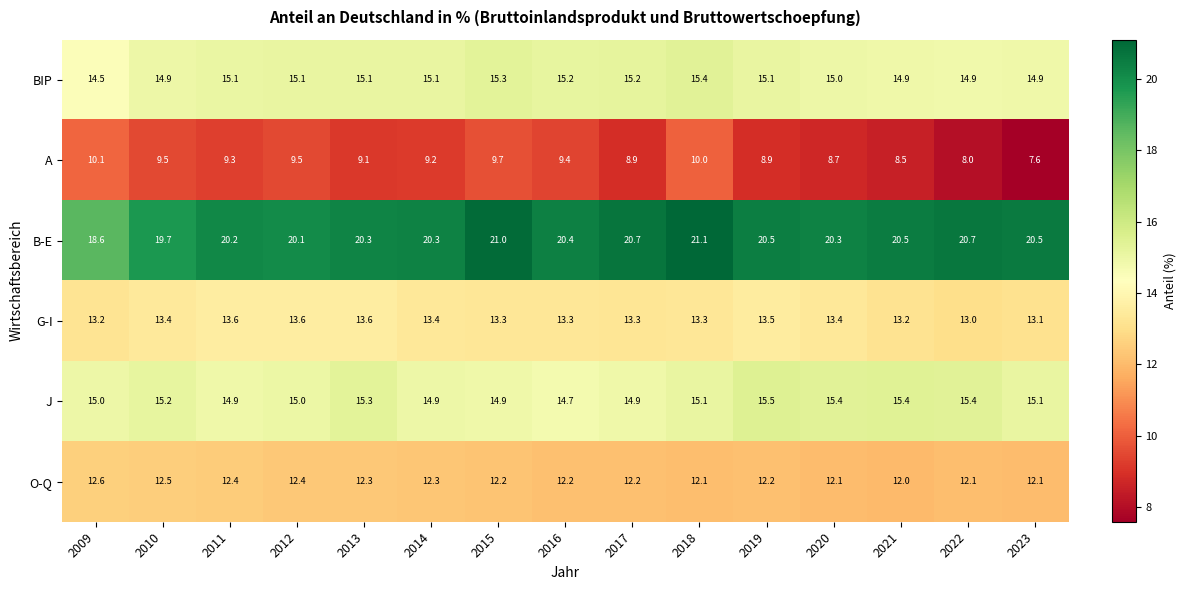

How many categories are shown in the chart?

15